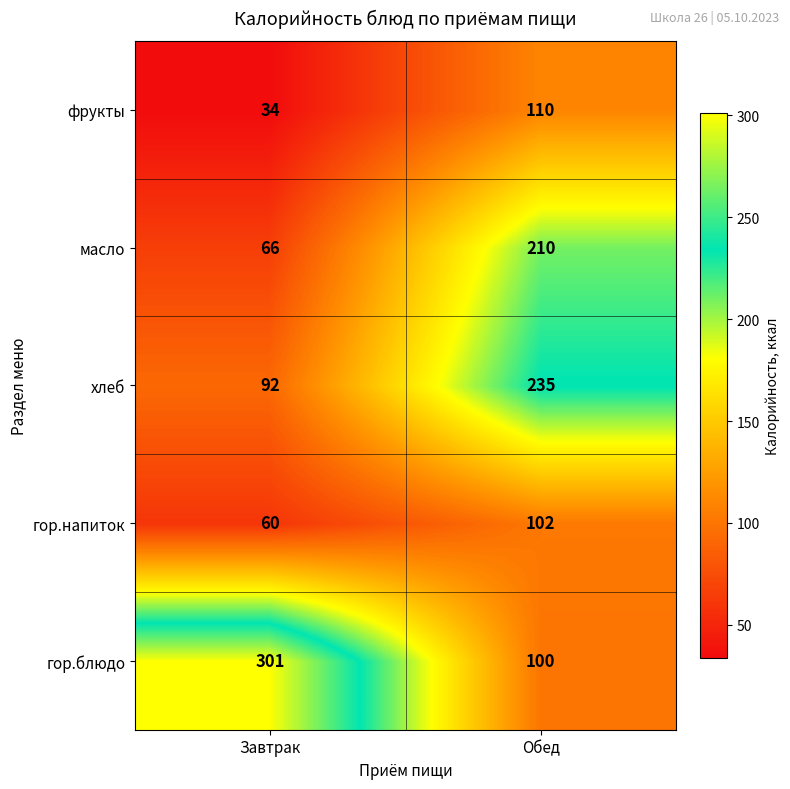

The value of гор.напиток at Обед is 71. True or false?

False